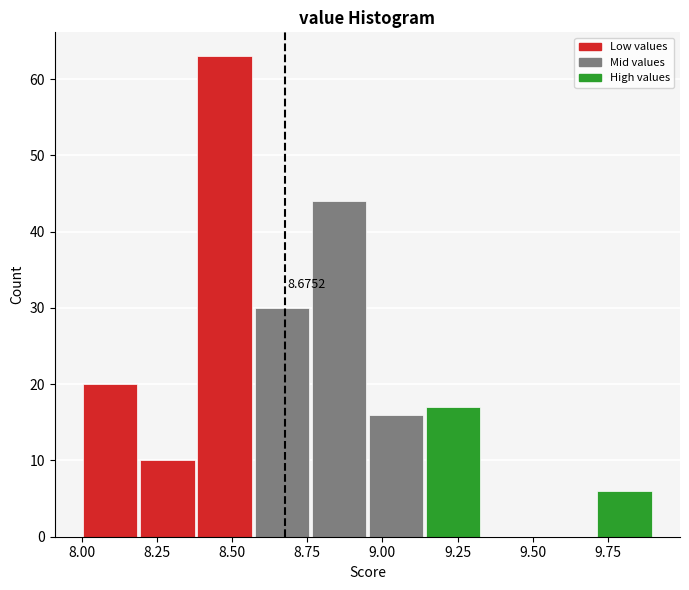

Read against the x-axis, roughly where is the centre of the tallest bar?

8.50